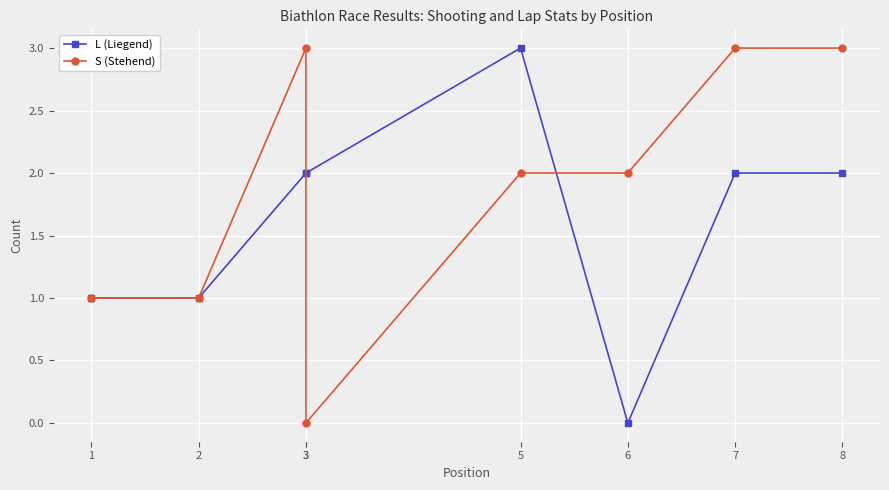

How many lines are shown in the chart?

2